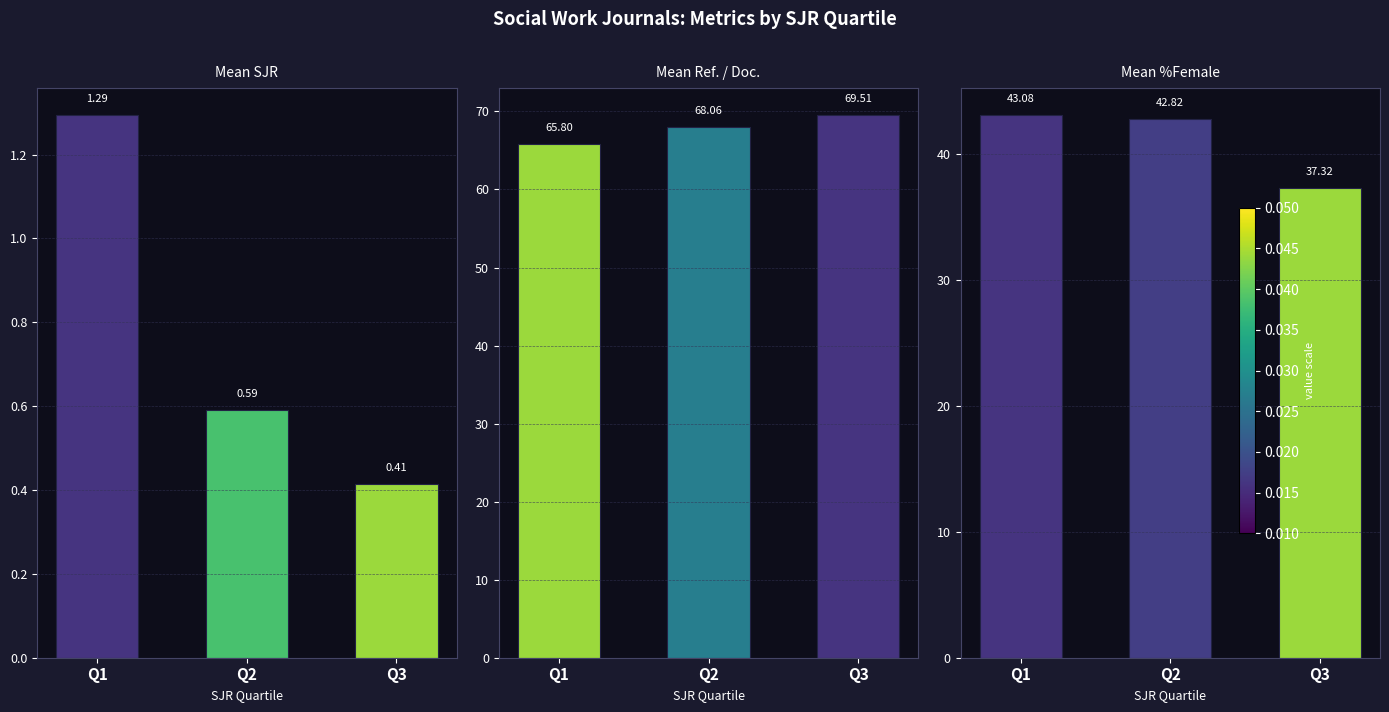

What are all the series names shown in the legend?

Mean SJR, Mean Ref. / Doc., Mean %Female